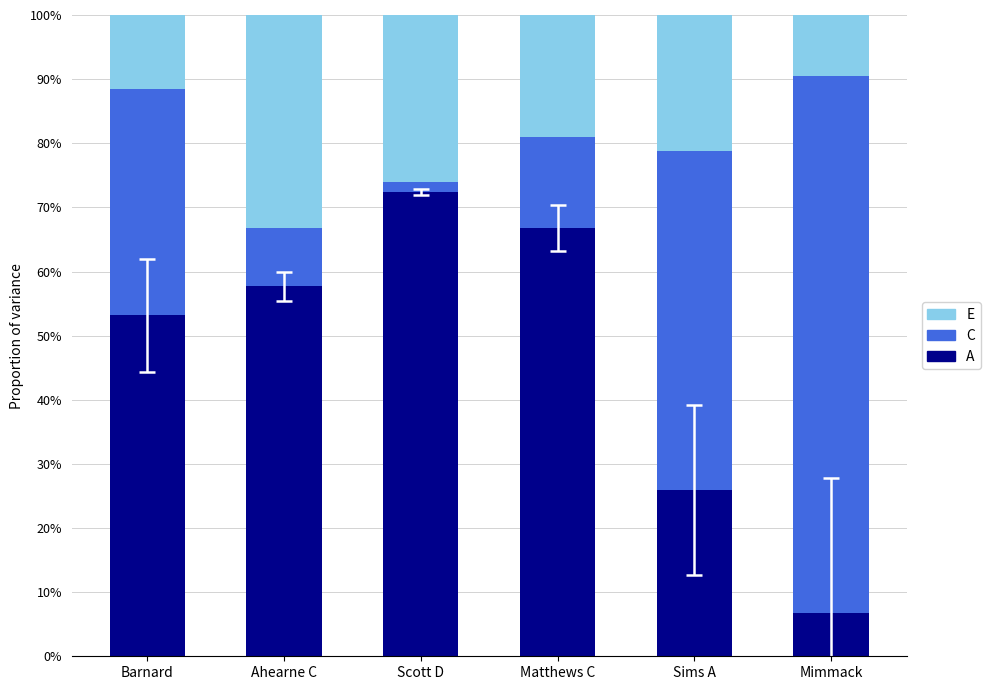

What is the approximate value of A at Sims A?

25.9